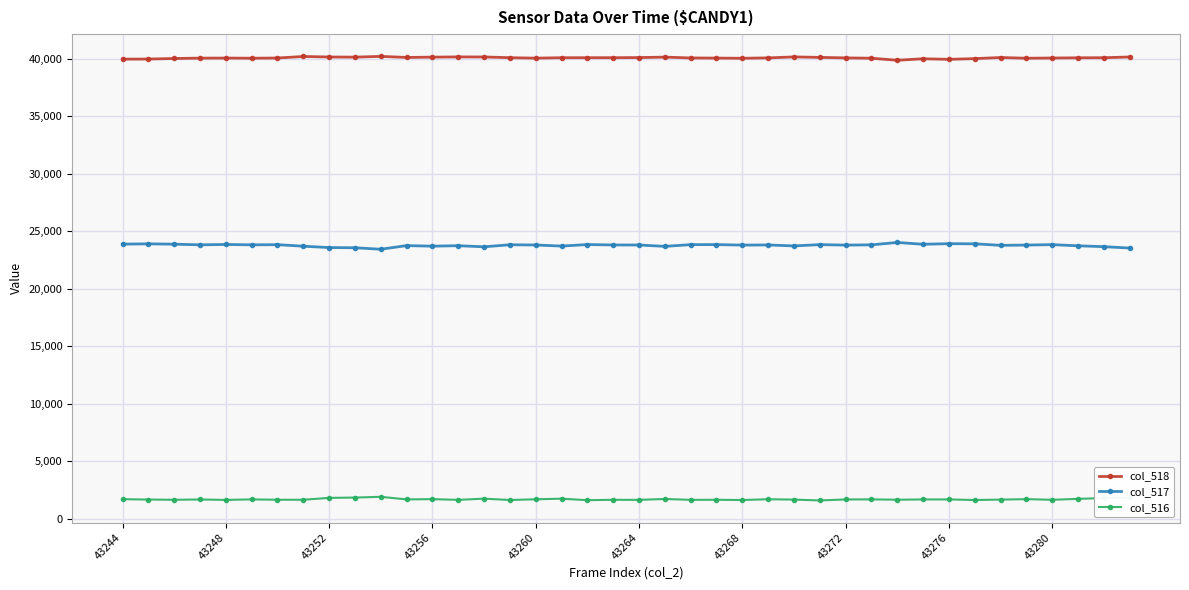

What is the sum of all col_518 values?

1603064